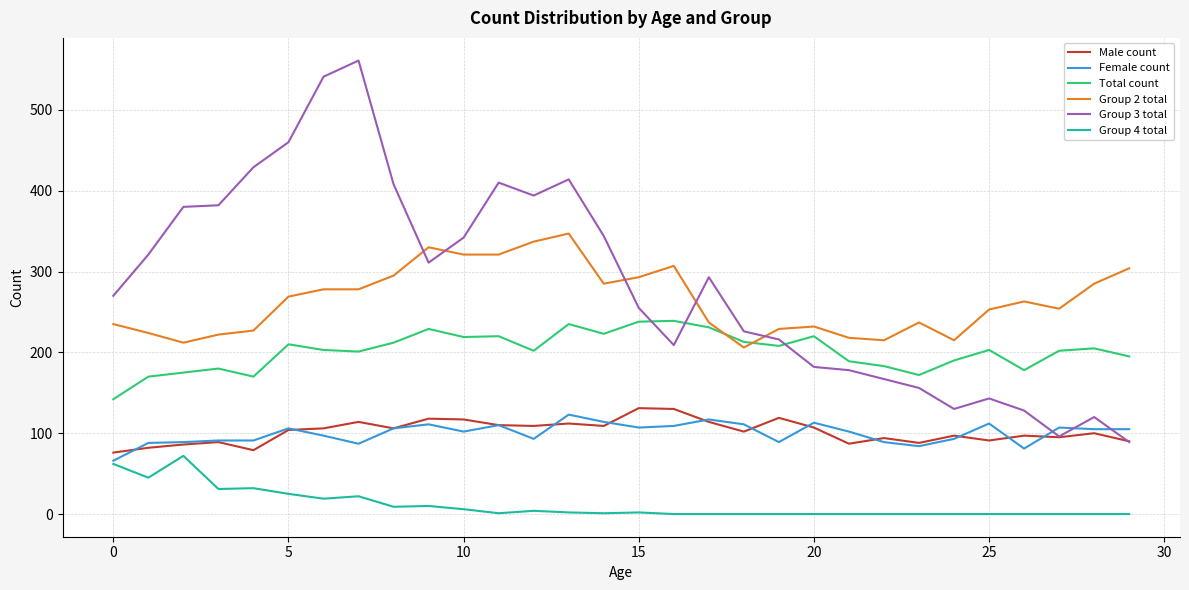

What is the minimum value for Total count?

142